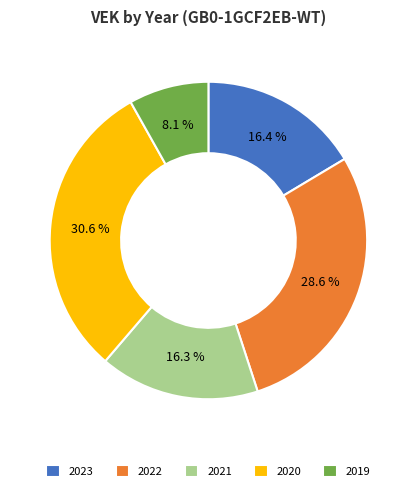

What portion of the pie excludes 2022?

71.4%